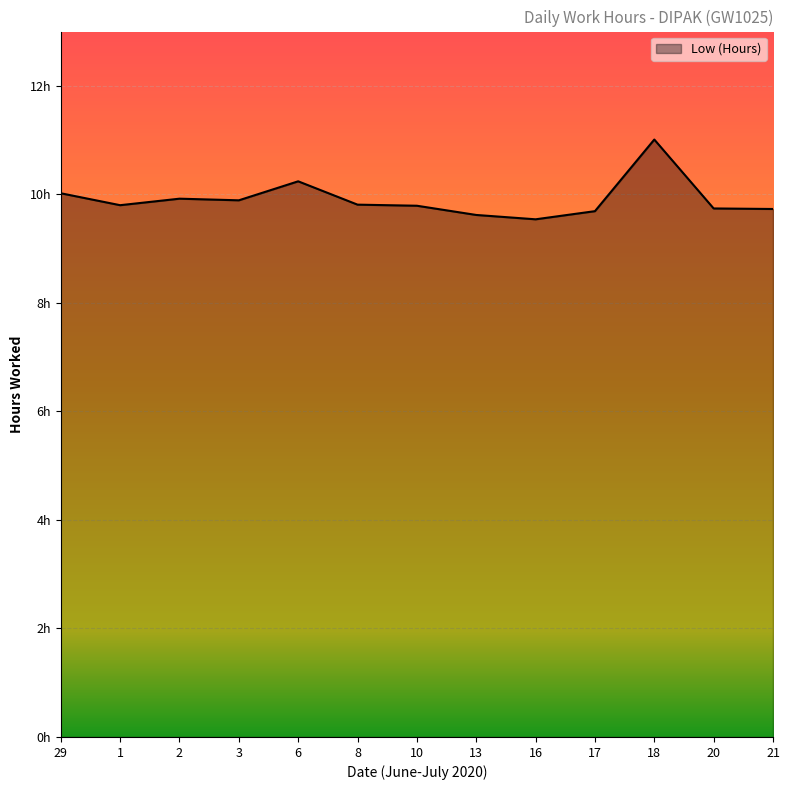

What is the label of the 4th point from the left?

3